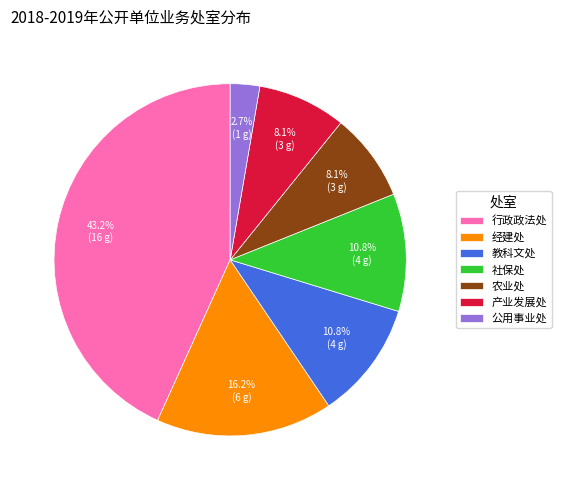

To the nearest percent, what percentage of the pie is 社保处?

11%